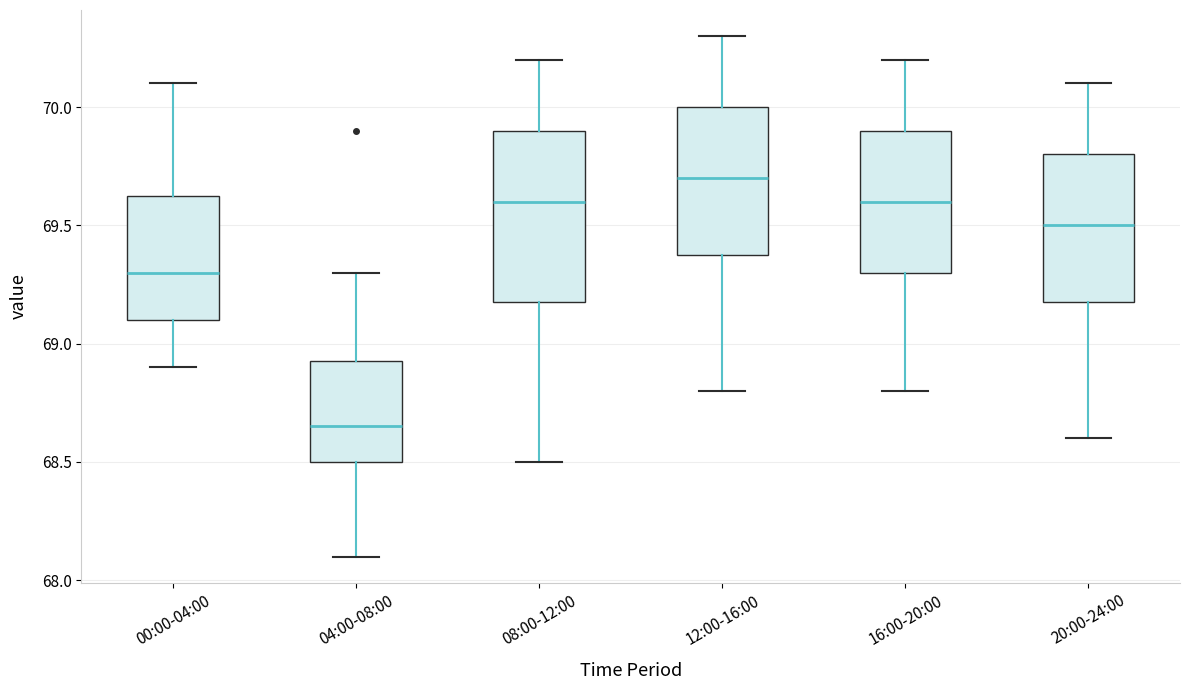

Reading left to right, read every box against the y-axis: the position of its median line, the range the box covers, and the ends of its whiskers. The values are not printed on the chart, so give them approximately, as read against the axis.

00:00-04:00: median 69.30, box 69.10 to 69.65, whiskers 68.90 to 70.10
04:00-08:00: median 68.65, box 68.50 to 68.95, whiskers 68.10 to 69.30
08:00-12:00: median 69.60, box 69.20 to 69.90, whiskers 68.50 to 70.20
12:00-16:00: median 69.70, box 69.40 to 70.00, whiskers 68.80 to 70.30
16:00-20:00: median 69.60, box 69.30 to 69.90, whiskers 68.80 to 70.20
20:00-24:00: median 69.50, box 69.20 to 69.80, whiskers 68.60 to 70.10